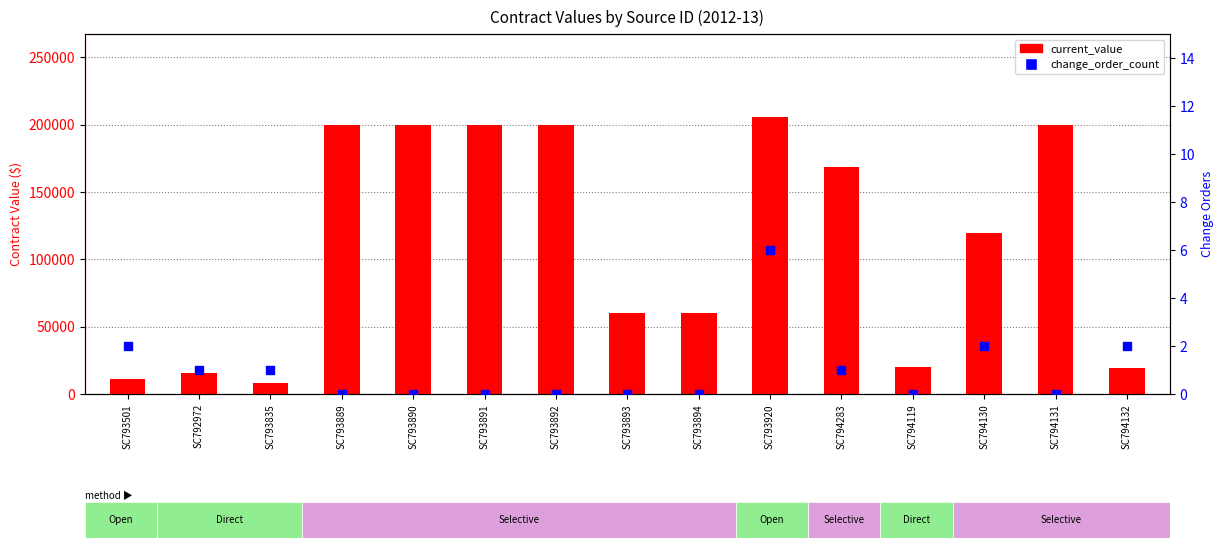

Which series contains the highest Y value?

current_value